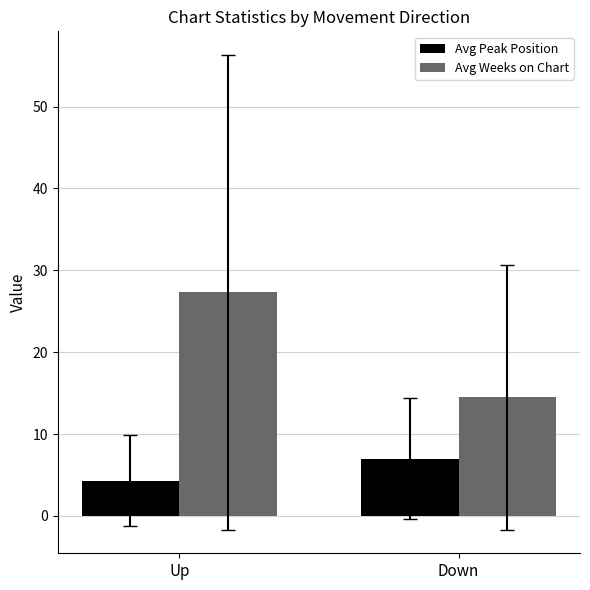

Which series changed the most between Up and Down?

Avg Weeks on Chart